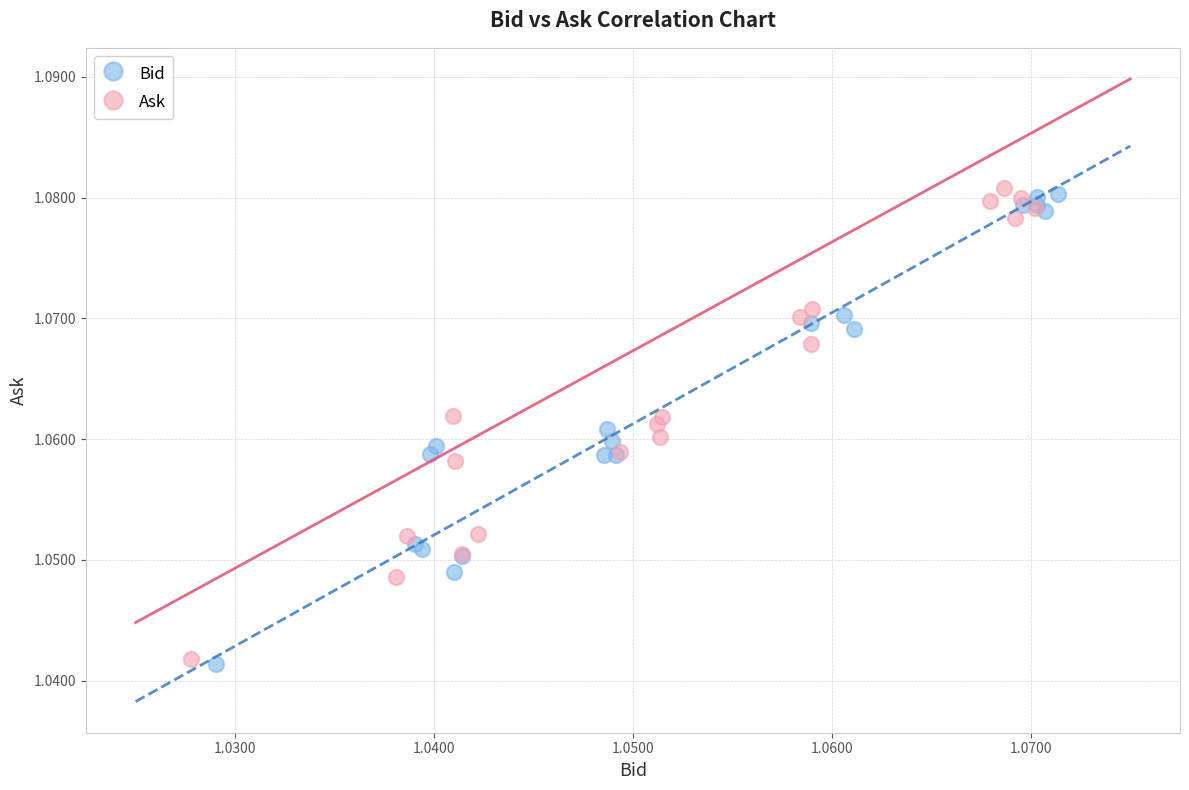

What are all the series names shown in the legend?

Bid, Ask